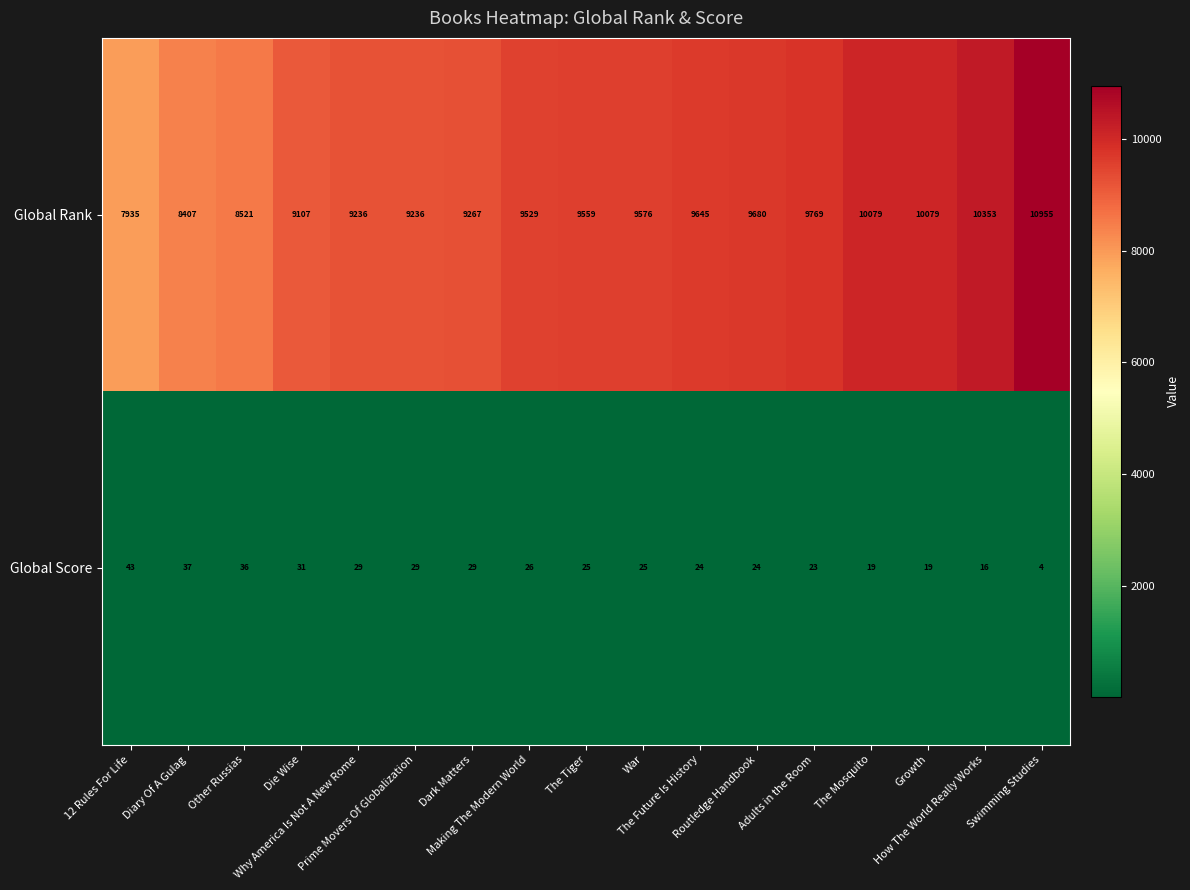

What is the difference between the maximum and minimum values in the Global Rank series?

3020